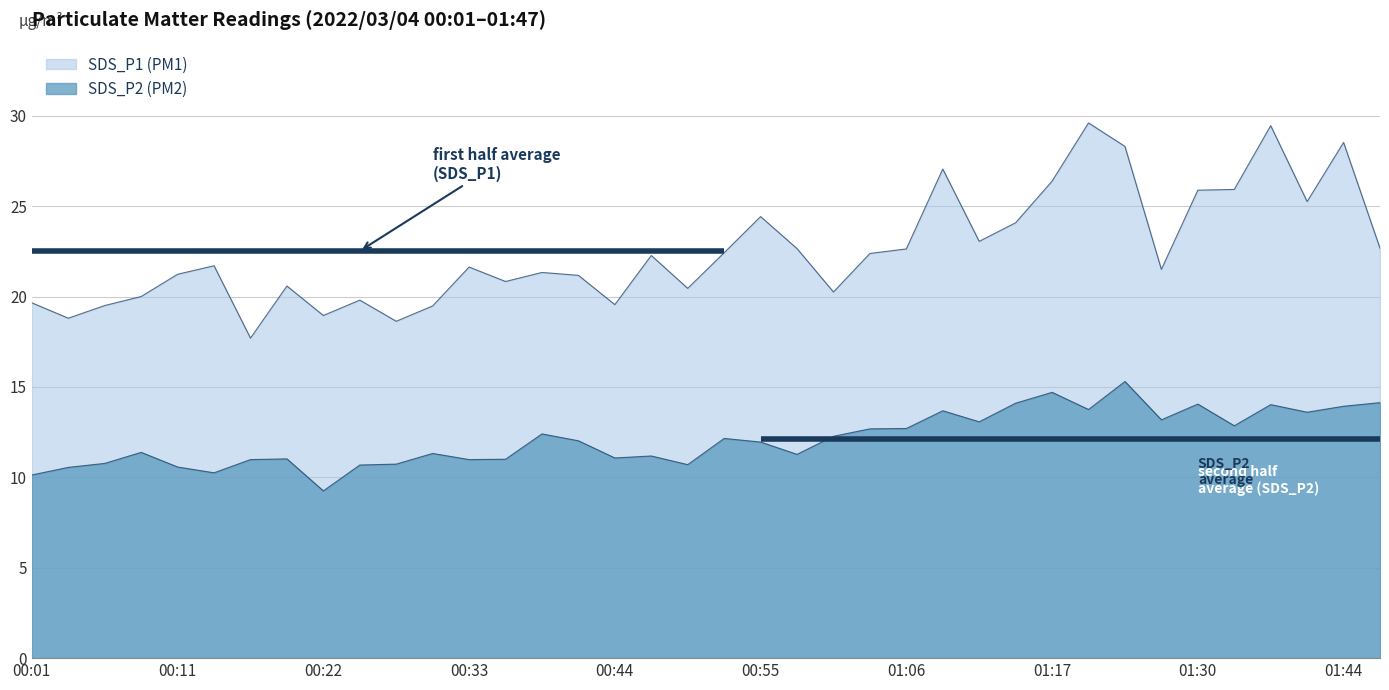

Between 00:20 and 01:36, which series saw the biggest shift?

SDS_P1